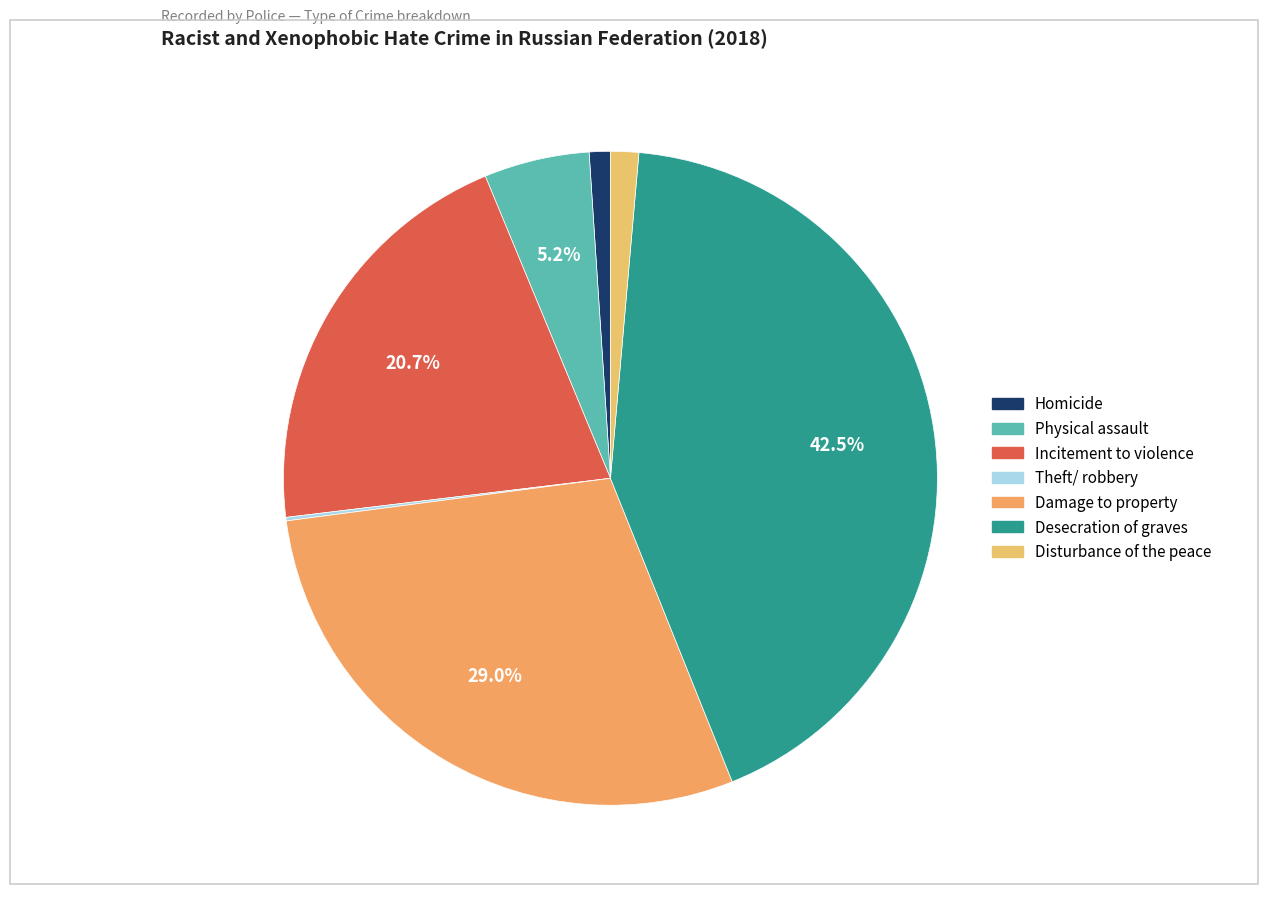

To the nearest percent, what is the difference between the largest and smallest slice percentages?

42%